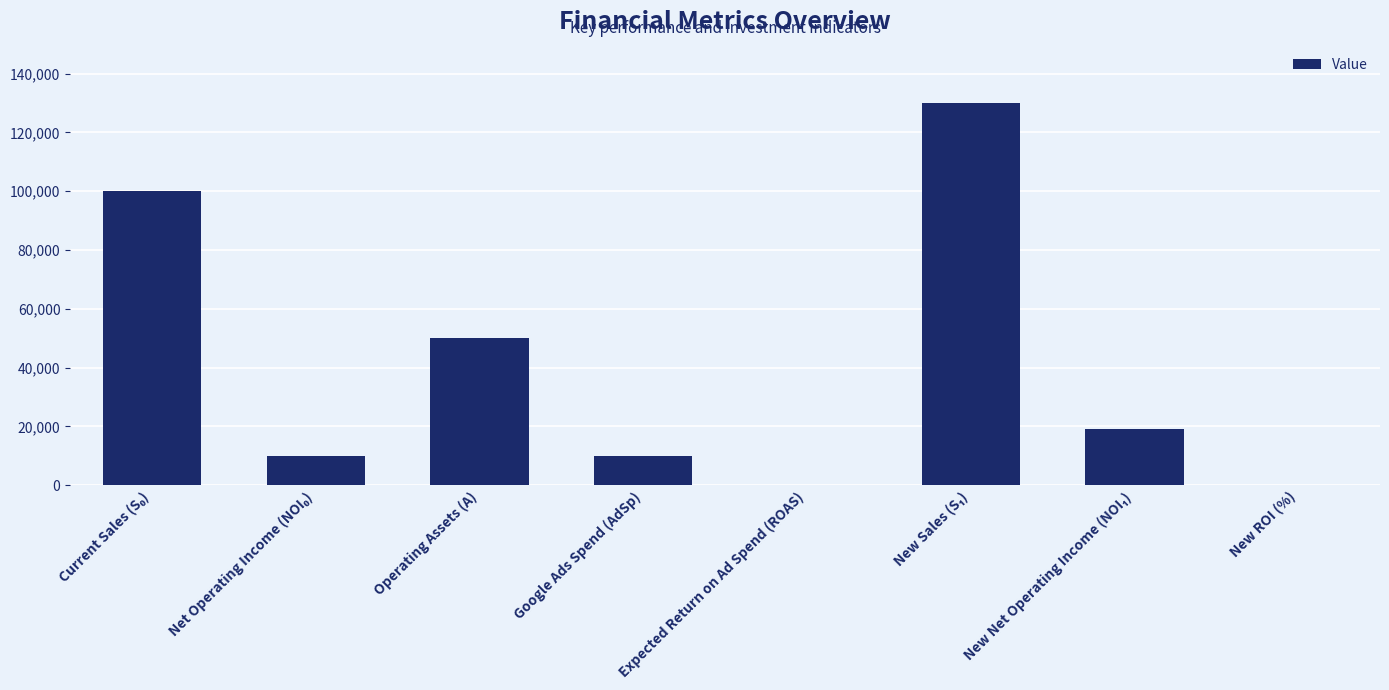

What is the maximum value shown in the chart?

130000.0